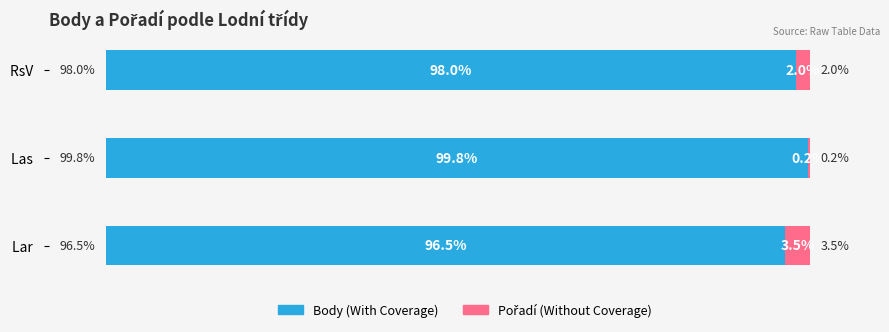

At which label is Body (With Coverage) closest to 98?

RsV  